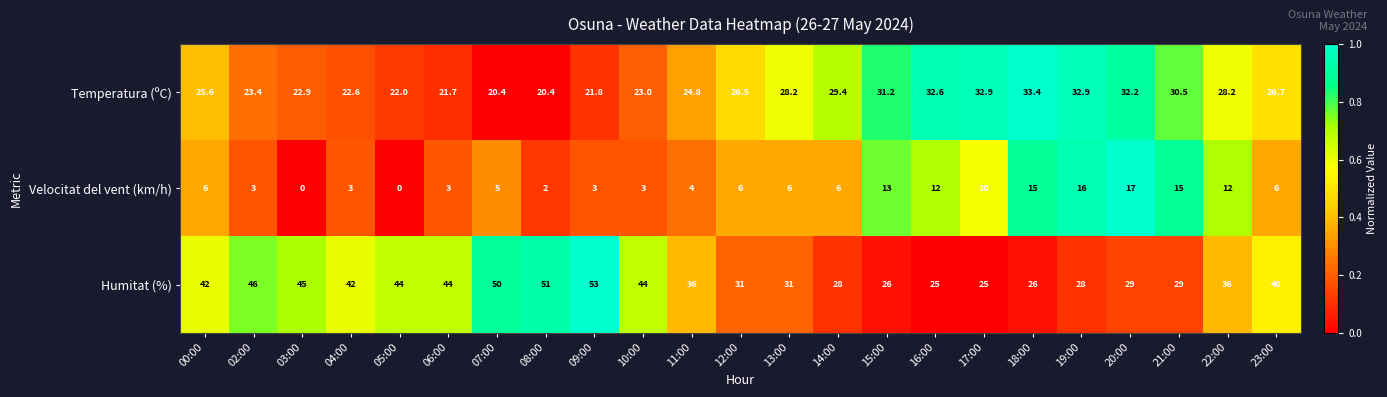

Which series has the largest total across all categories?

Humitat (%)